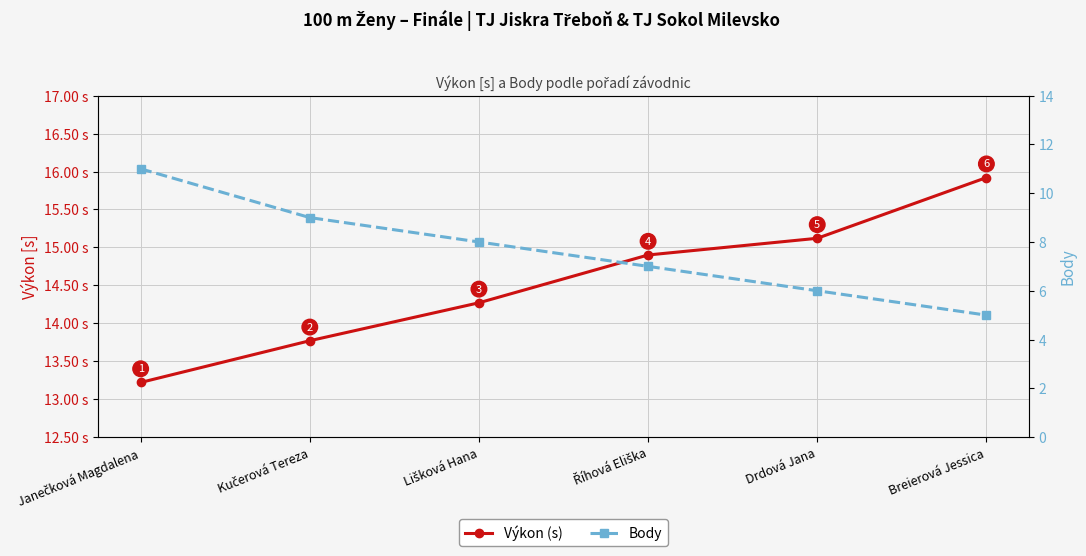

Is it true that Body equals 10.2 at Drdová Jana?

False